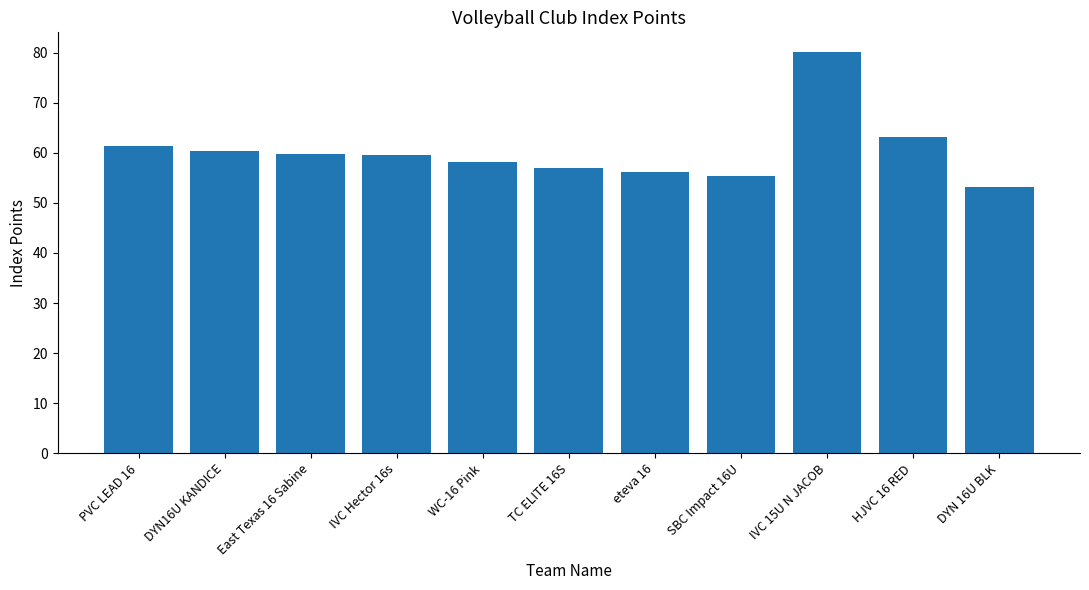

Approximately how many times larger is the value at HJVC 16 RED compared to DYN16U KANDICE?

1.0